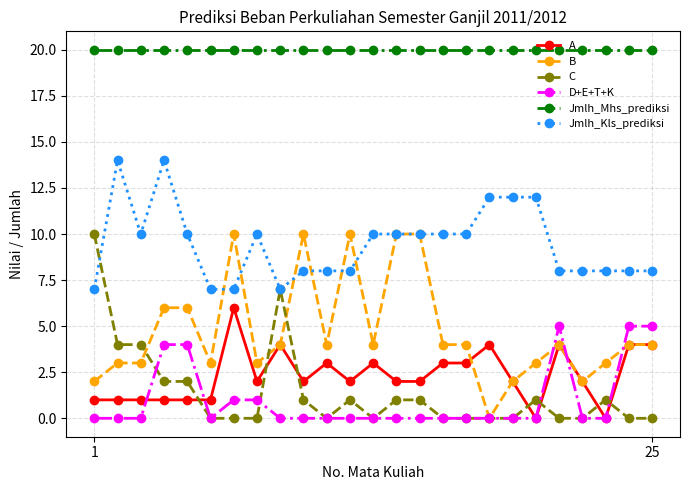

Count the number of data series in this chart.

6